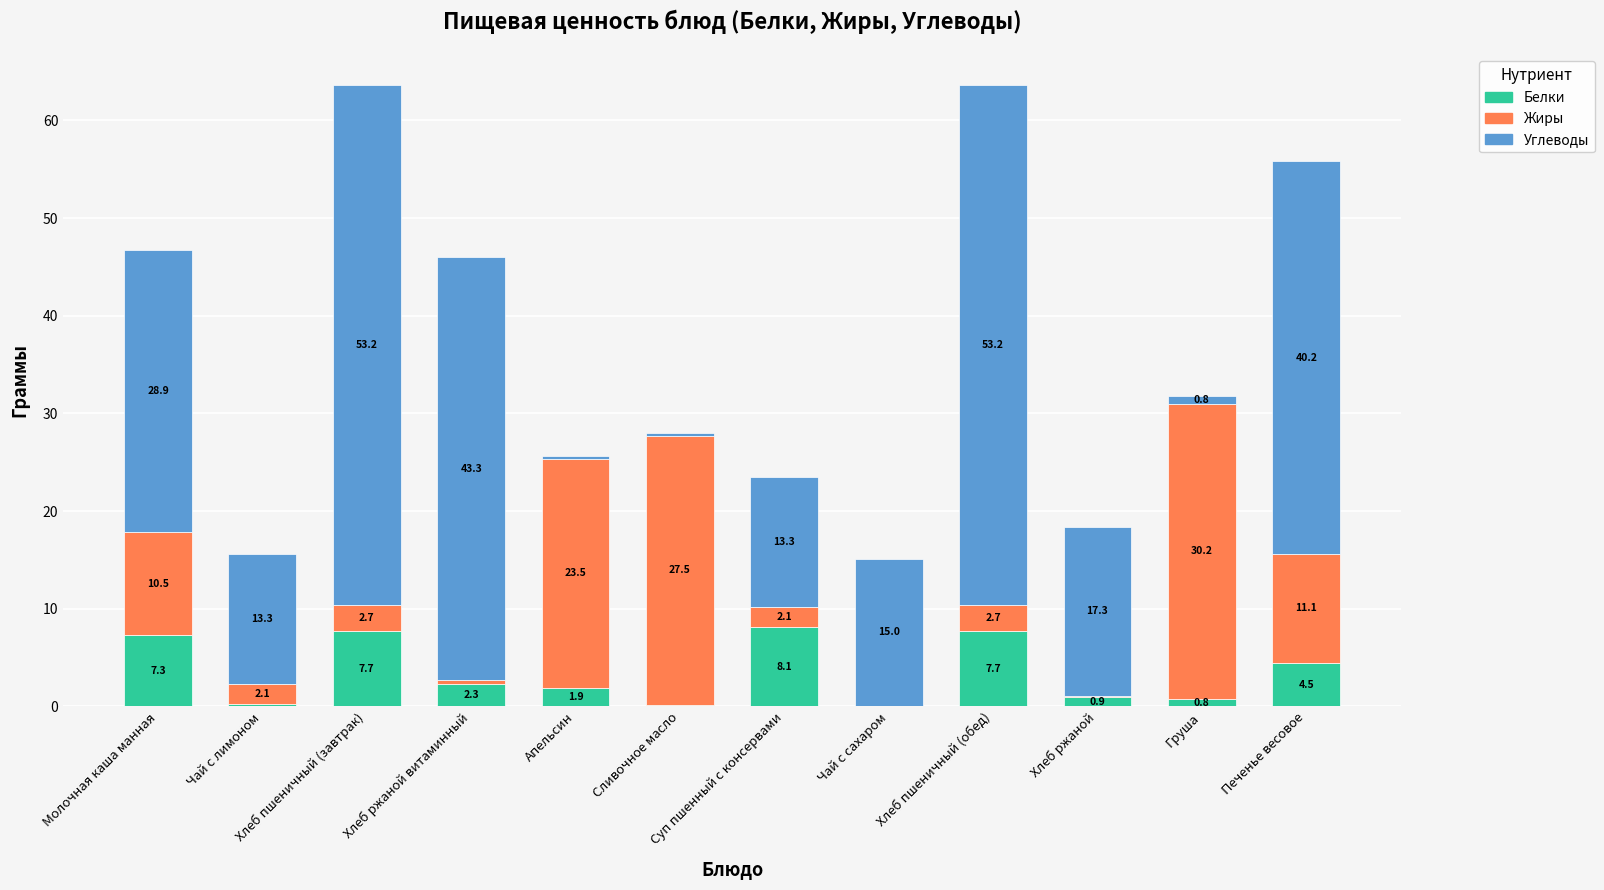

True or false: Белки has a value of 0.2 at Сливочное масло.

True